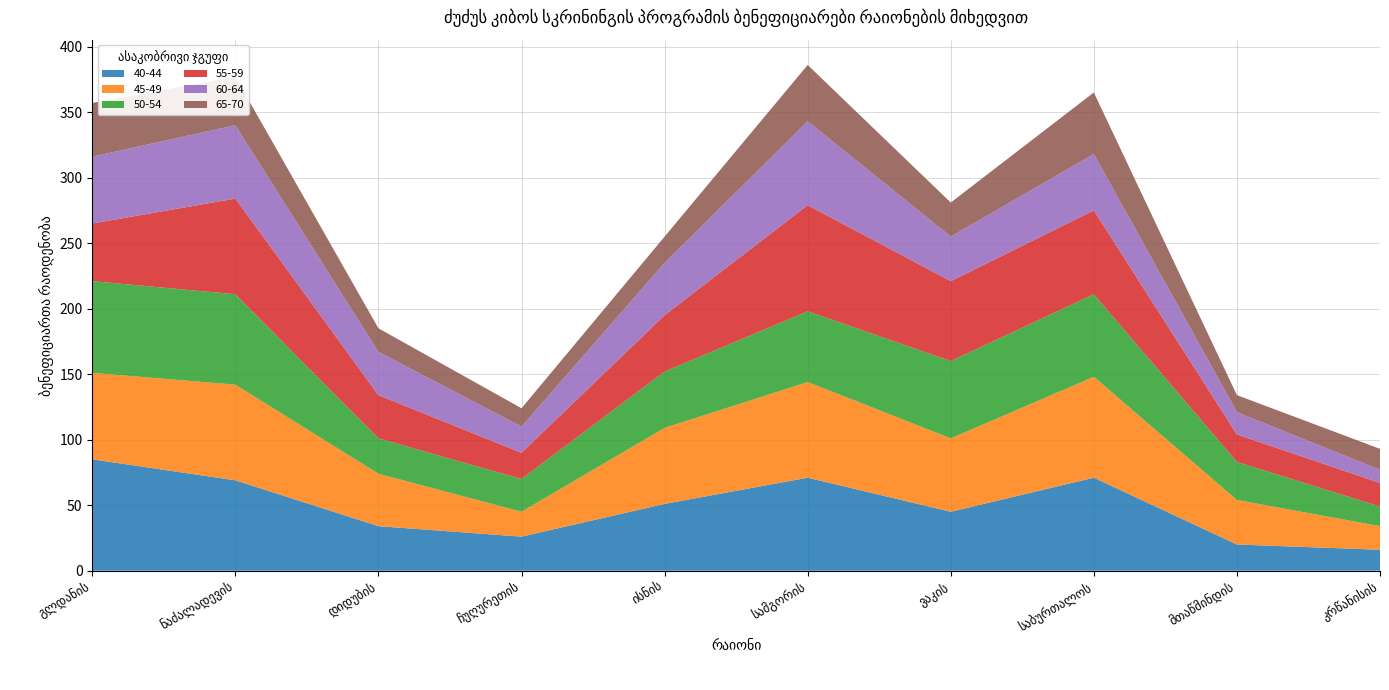

Reading left to right, extract all data points from this chart.

40-44: გლდანის=85	ნაძალადევის=69	დიდუბის=34	ჩუღურეთის=26	ისნის=51	სამგორის=71	ვაკის=45	საბურთალოს=71	მთაწმინდის=20	კრწანისის=16
45-49: გლდანის=66	ნაძალადევის=73	დიდუბის=40	ჩუღურეთის=19	ისნის=58	სამგორის=73	ვაკის=56	საბურთალოს=77	მთაწმინდის=34	კრწანისის=18
50-54: გლდანის=70	ნაძალადევის=69	დიდუბის=27	ჩუღურეთის=25	ისნის=43	სამგორის=54	ვაკის=59	საბურთალოს=63	მთაწმინდის=29	კრწანისის=15
55-59: გლდანის=44	ნაძალადევის=73	დიდუბის=33	ჩუღურეთის=20	ისნის=43	სამგორის=81	ვაკის=61	საბურთალოს=64	მთაწმინდის=21	კრწანისის=18
60-64: გლდანის=51	ნაძალადევის=56	დიდუბის=33	ჩუღურეთის=20	ისნის=40	სამგორის=64	ვაკის=34	საბურთალოს=43	მთაწმინდის=17	კრწანისის=10
65-70: გლდანის=41	ნაძალადევის=37	დიდუბის=18	ჩუღურეთის=14	ისნის=20	სამგორის=43	ვაკის=26	საბურთალოს=47	მთაწმინდის=13	კრწანისის=16